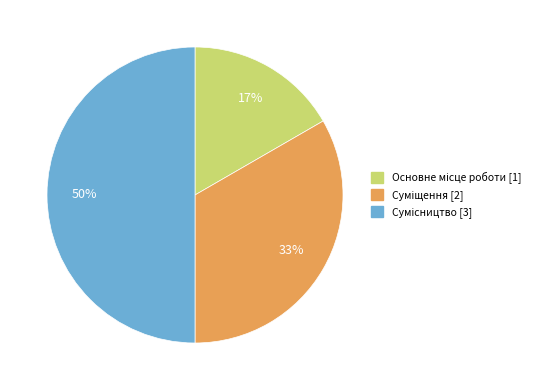

To the nearest percent, what is the difference between the largest and smallest slice percentages?

33%